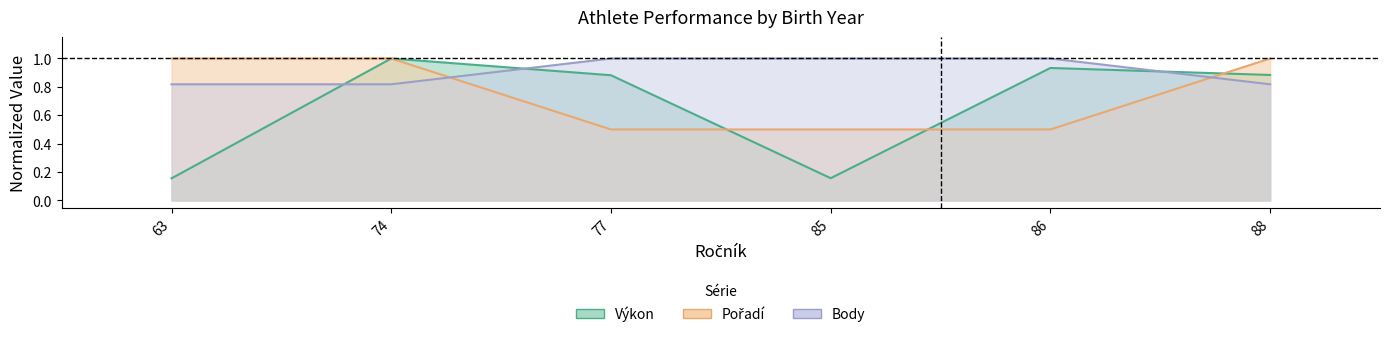

Between which two adjacent categories do Body and Výkon first intersect?

63 and 74